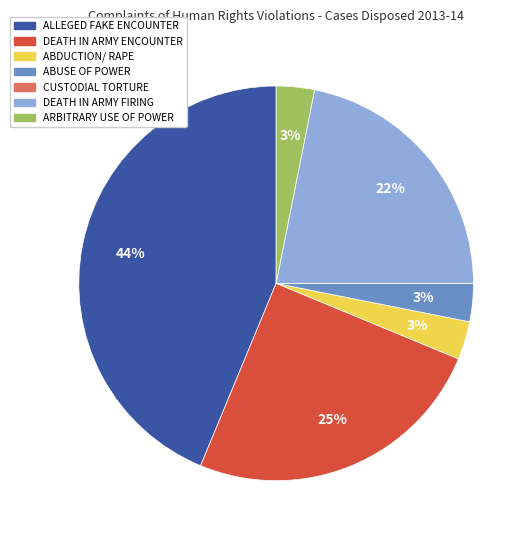

Is it true that ABDUCTION/ RAPE is 3% of the pie?

True